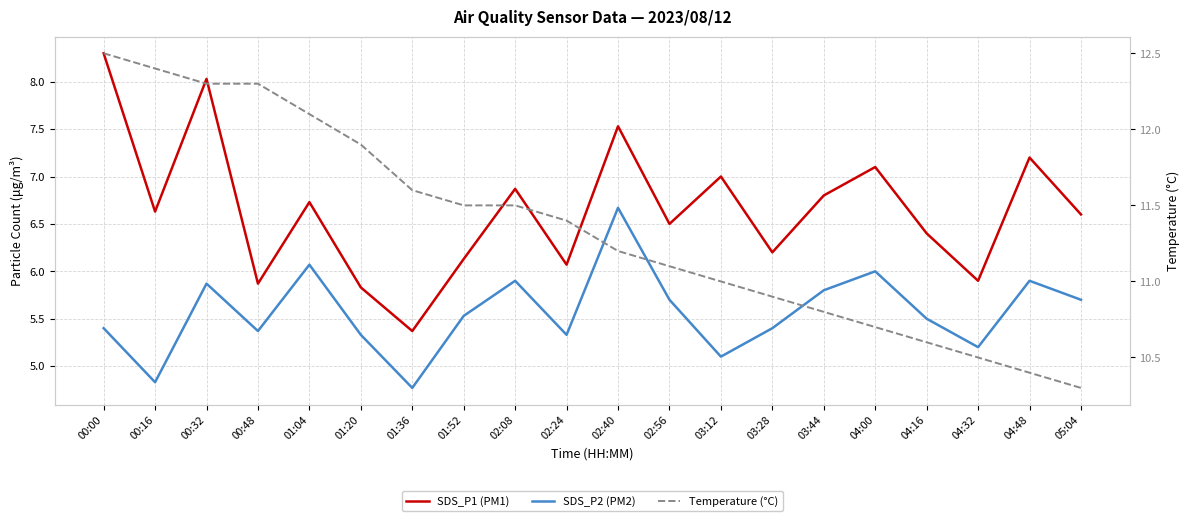

True or false: SDS_P2 (PM2) and SDS_P1 (PM1) cross at least once.

False